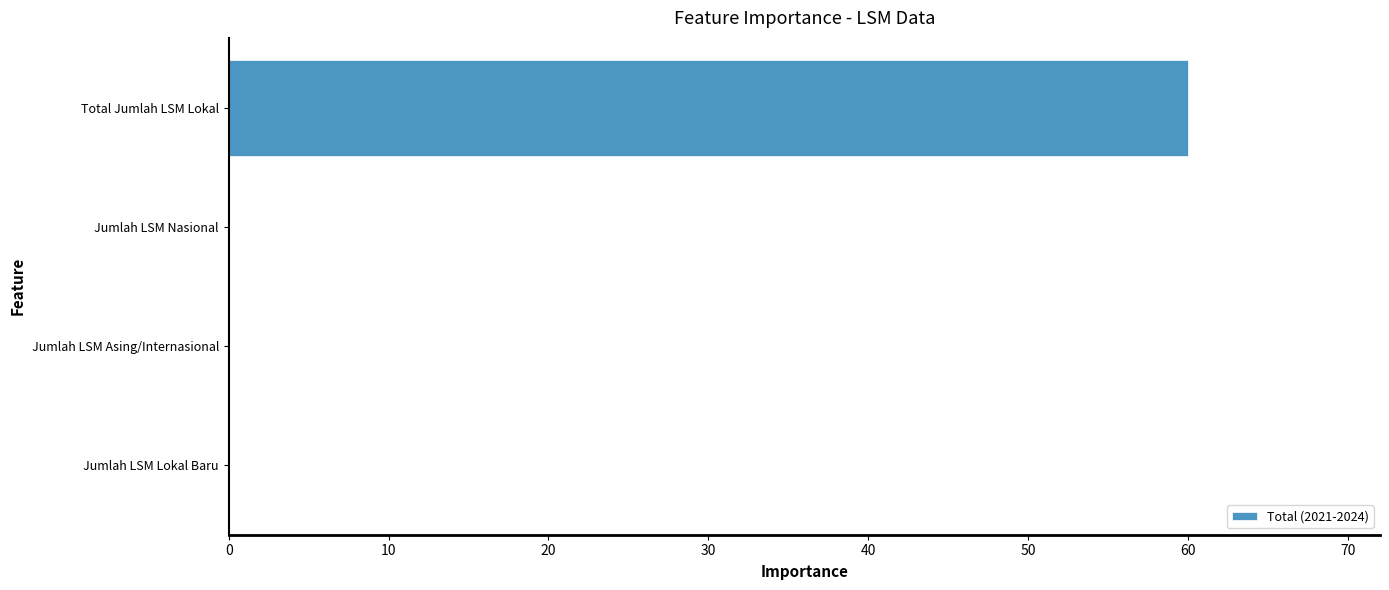

What is the greatest value displayed?

60